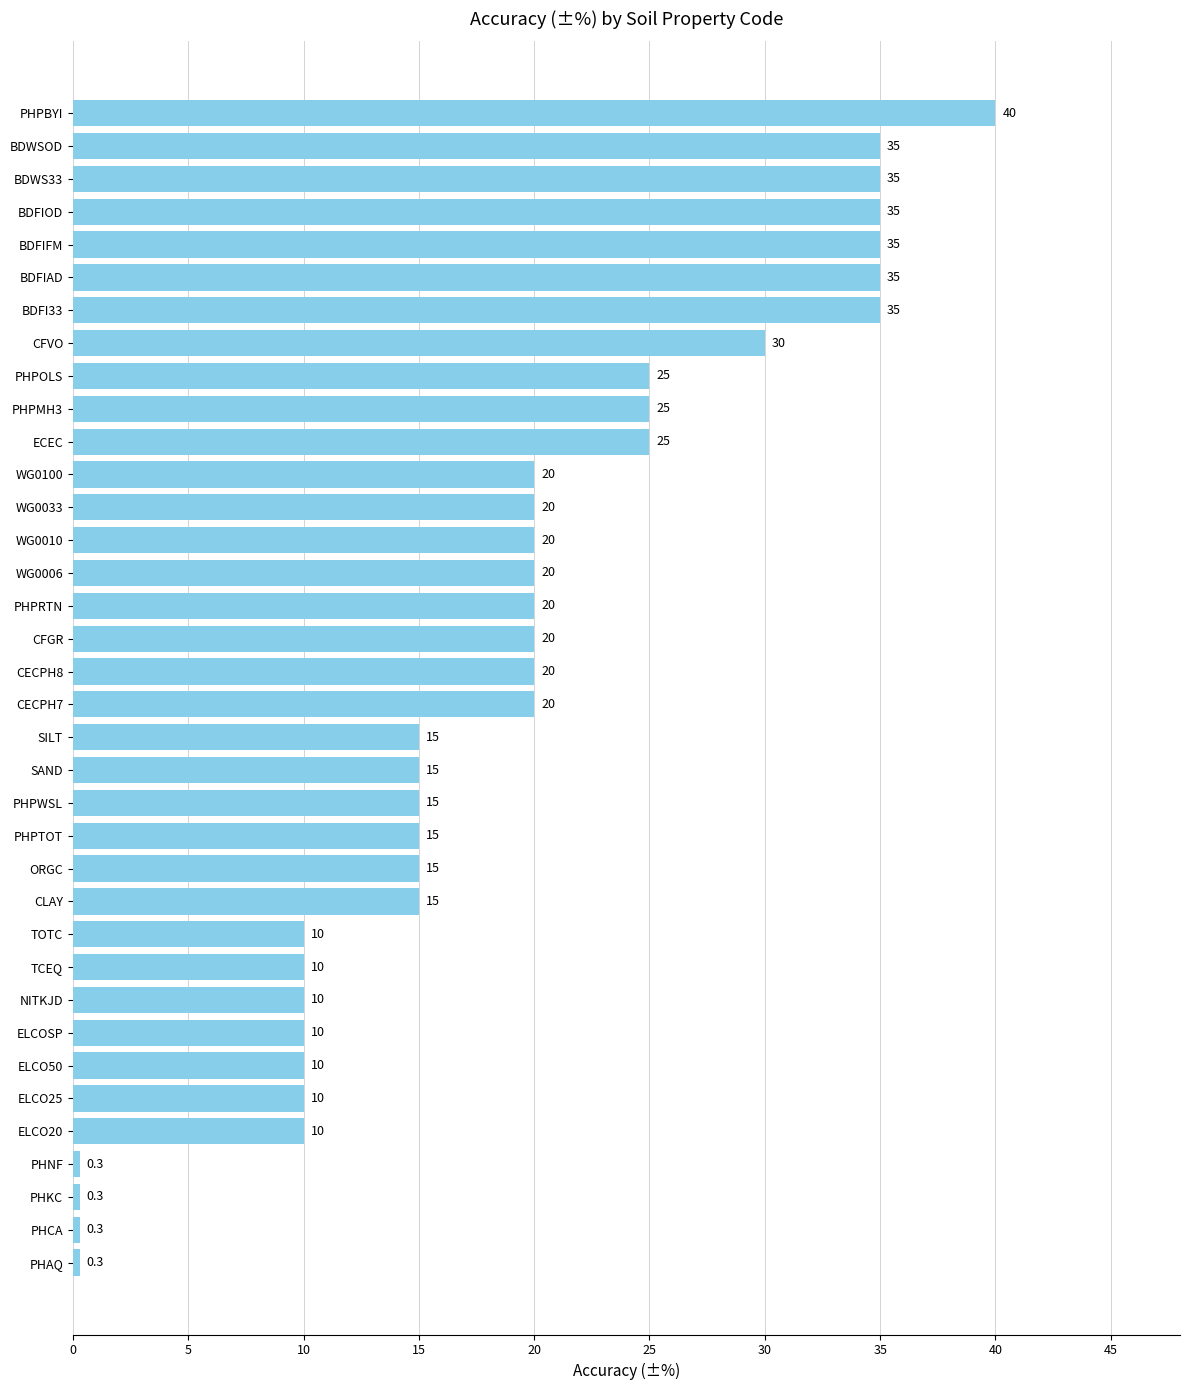

What is the sum of all values?

676.2